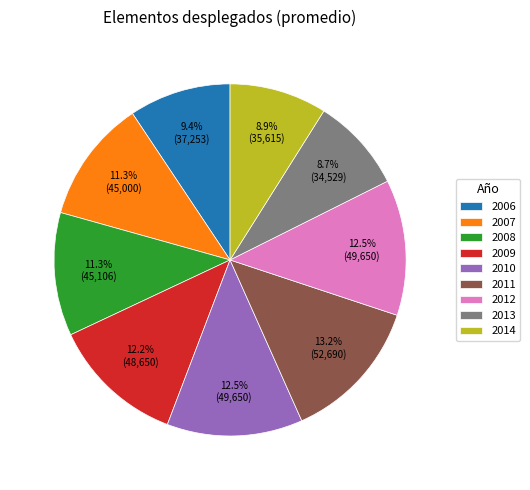

Does 2014 represent more than half of the total?

No